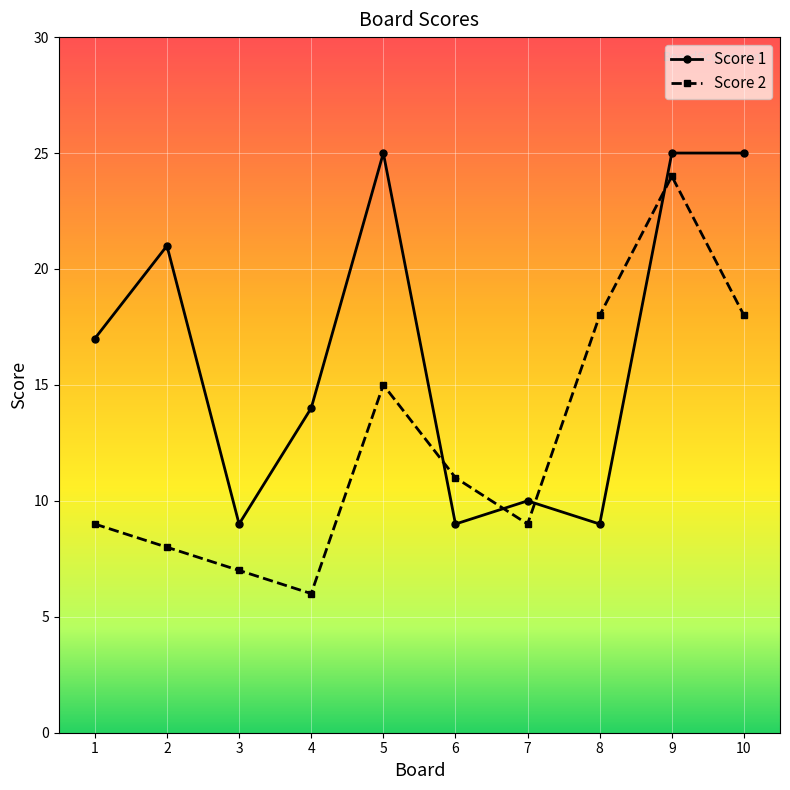

At which label is Score 2 closest to 15?

5